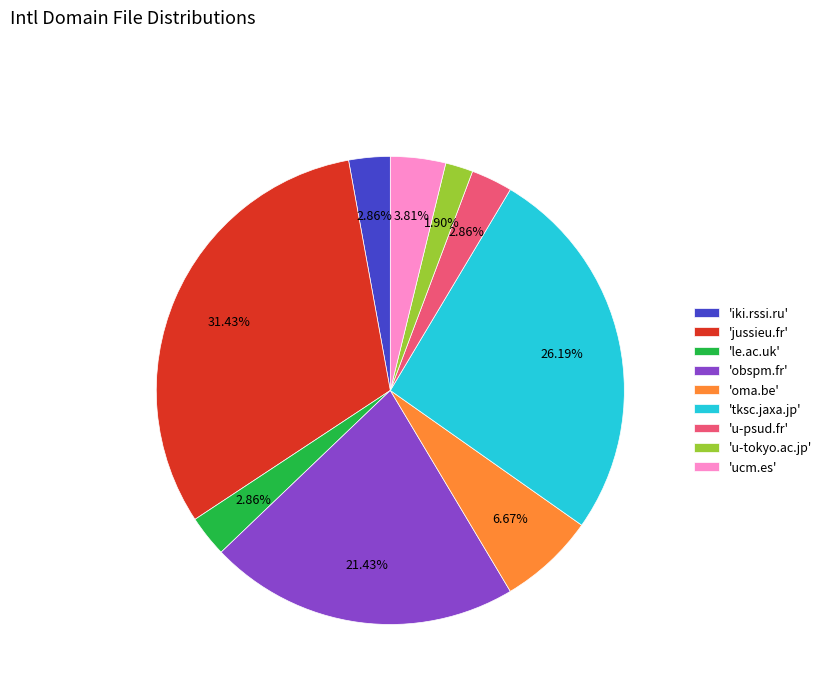

Combined, do 'tksc.jaxa.jp' and 'iki.rssi.ru' account for over 50%?

No